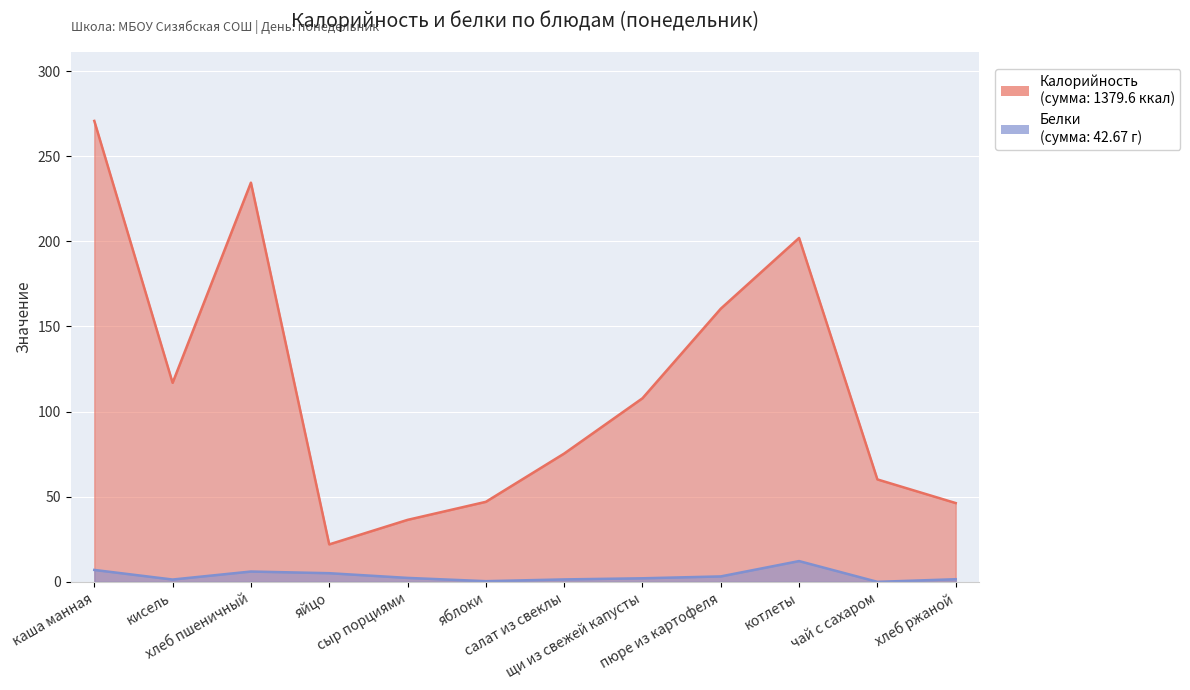

How many values in the Белки series exceed 2?

7